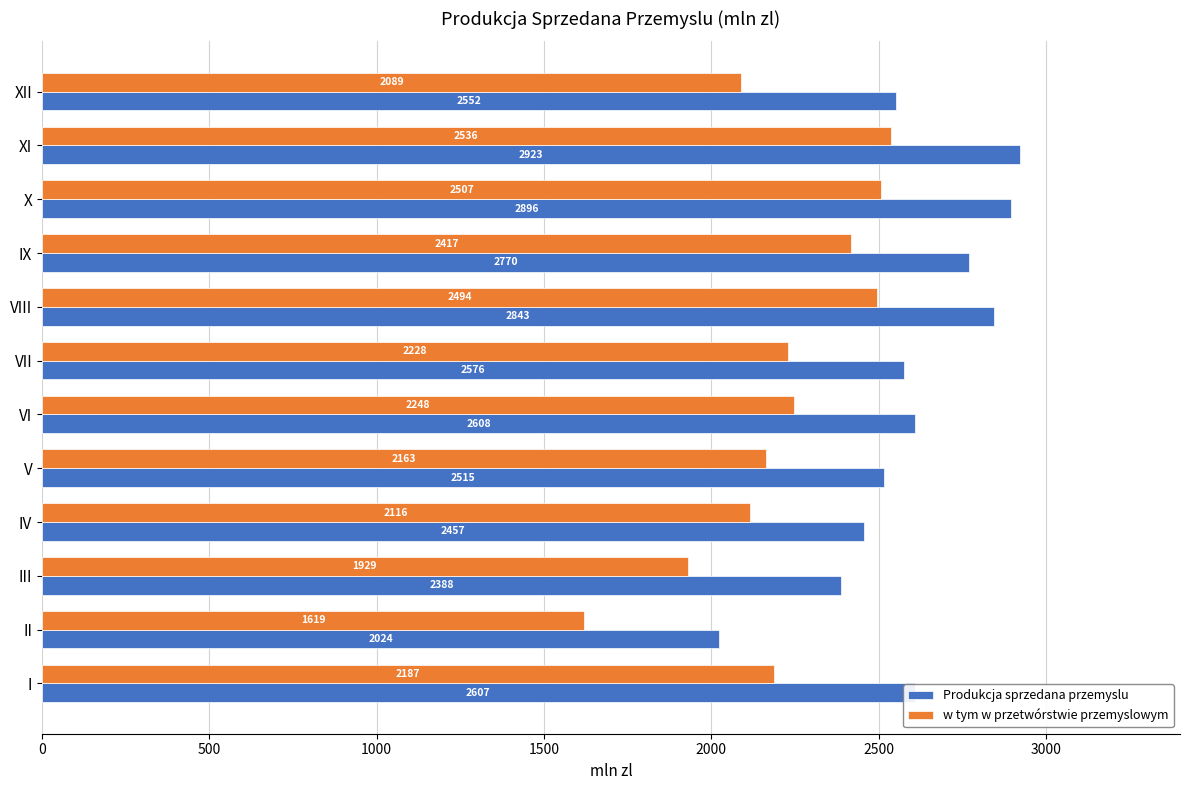

Between VI and X, which series saw the biggest shift?

Produkcja sprzedana przemyslu